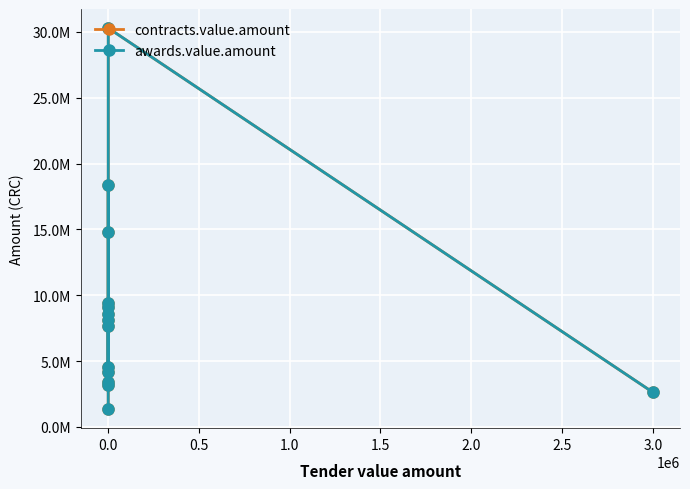

Is this an area chart (filled region under the line)?

No